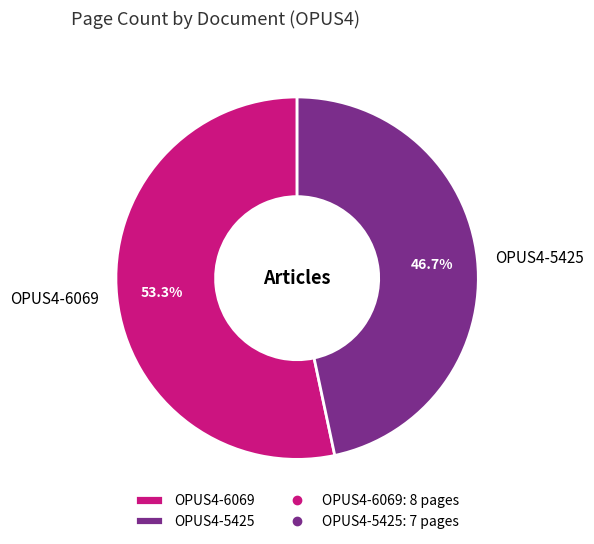

What is the total percentage of OPUS4-5425 and OPUS4-6069?

100.0%